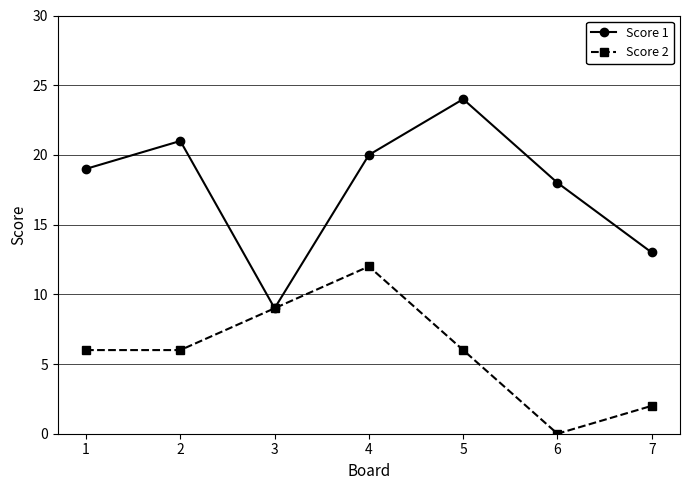

At 5, list the series in order from largest to smallest.

Score 1, Score 2